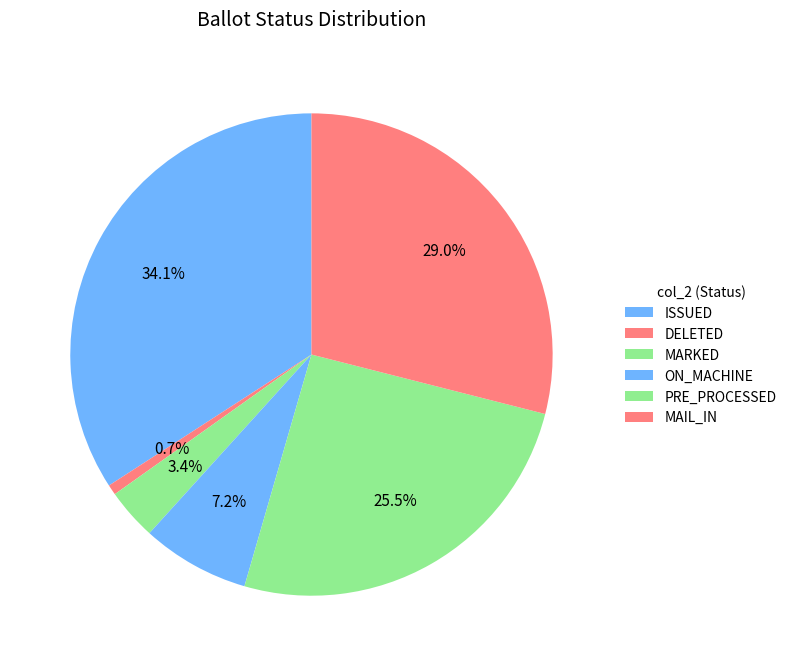

Does PRE_PROCESSED represent more than half of the total?

No